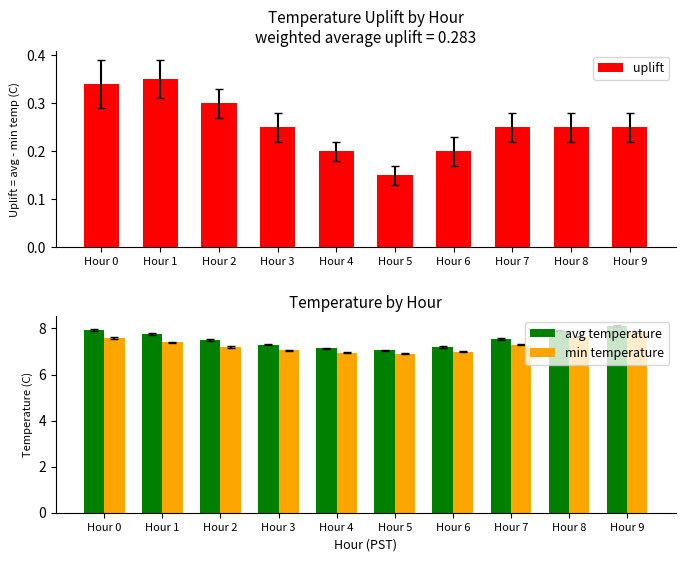

What is the maximum value for avg temperature?

8.1